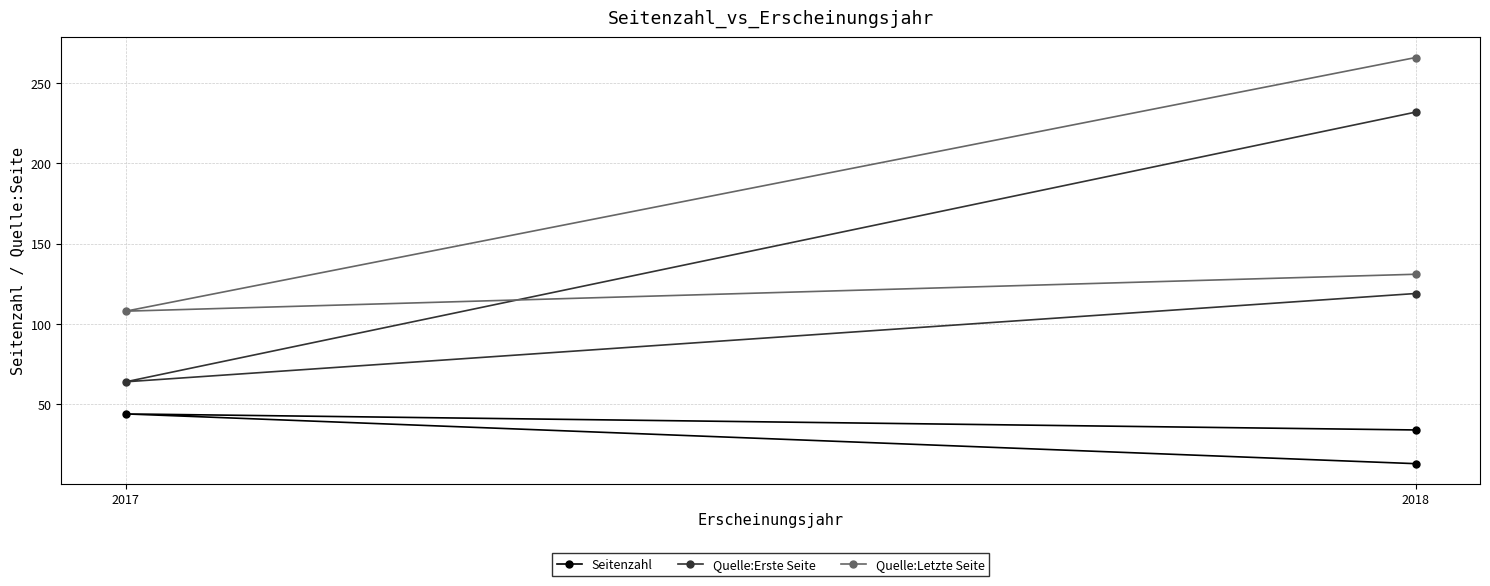

True or false: Quelle:Erste Seite has a value of 207 at 2018.

False